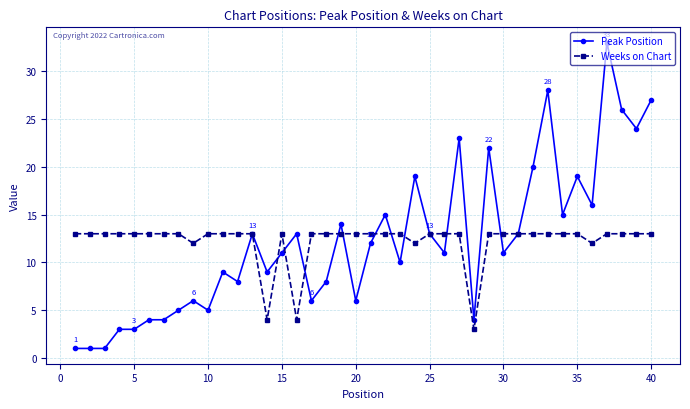

How many lines are shown in the chart?

2